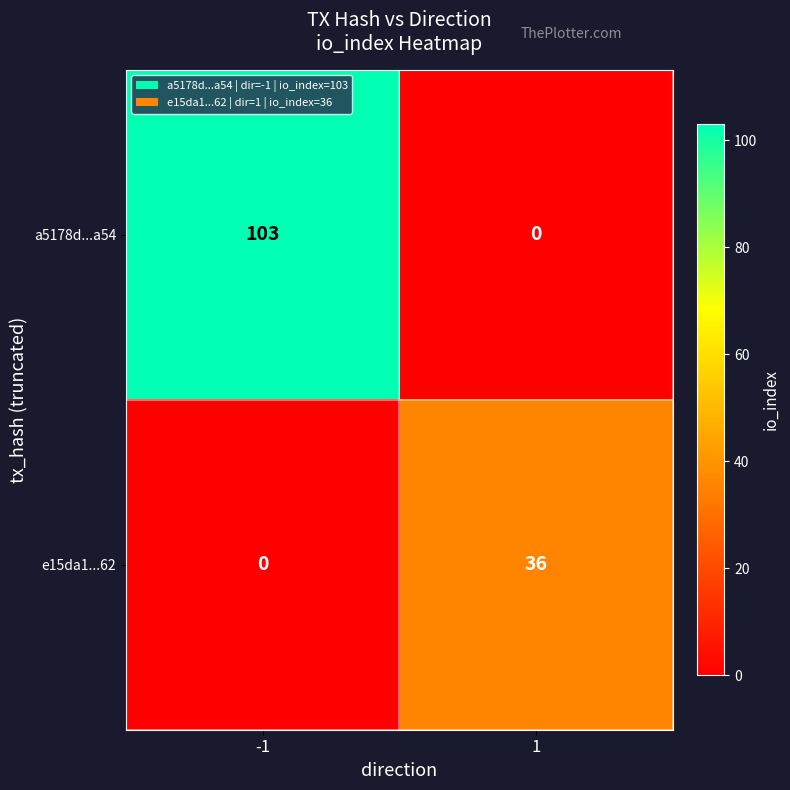

List the series in order of their overall mean, lowest first.

e15da1...62, a5178d...a54